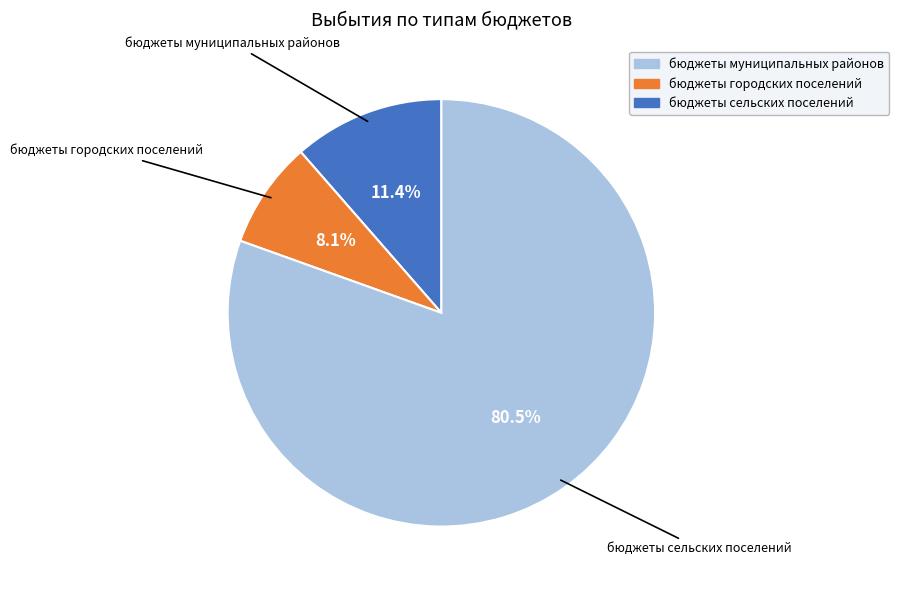

Does бюджеты муниципальных районов represent more than half of the total?

No